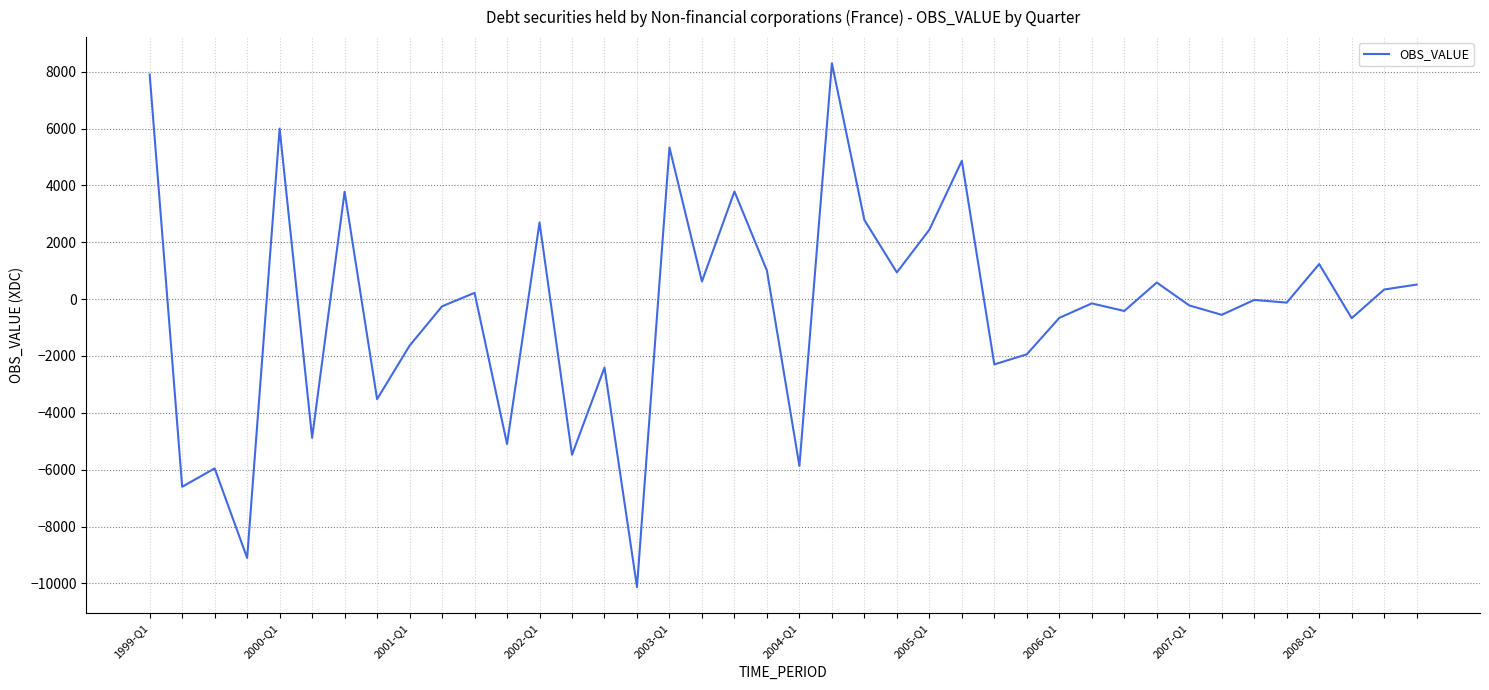

True or false: the data has more than 0 interior local peaks.

True